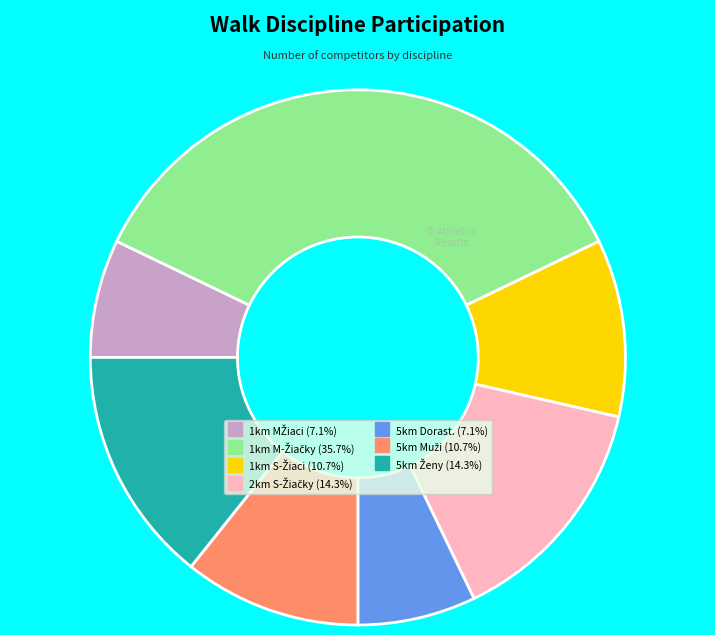

Is there any slice that represents more than half of the pie?

No